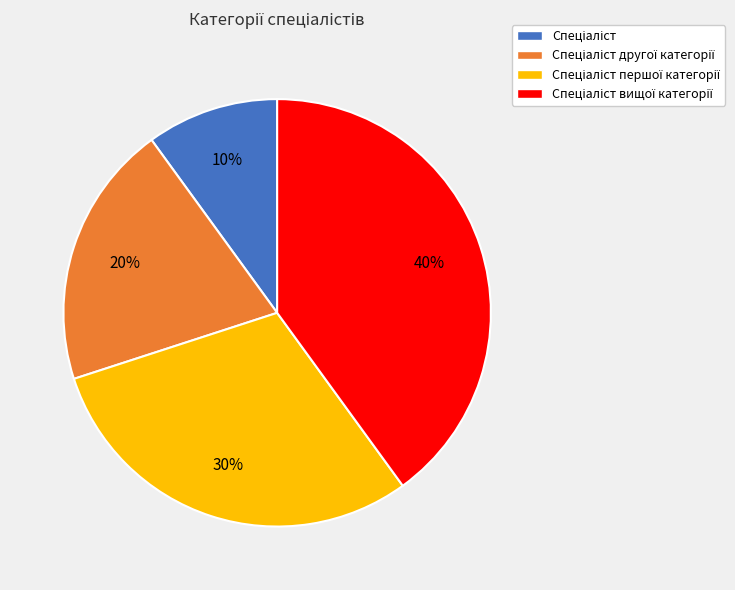

Does any single category account for the majority?

No